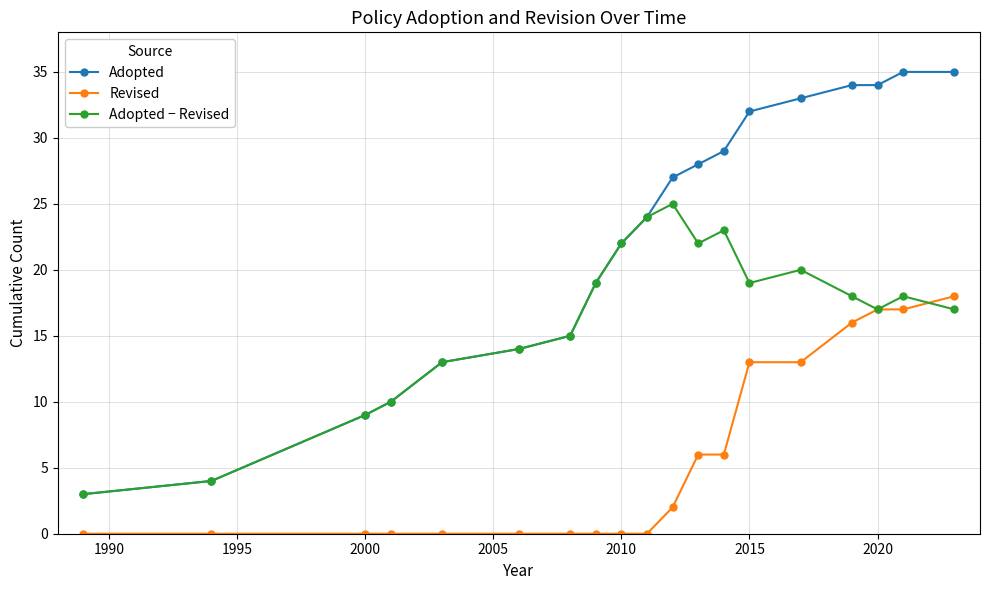

Reading left to right, list all the values displayed in this chart.

Adopted: 3	4	9	10	13	14	15	19	22	24	27	28	29	32	33	34	34	35	35
Revised: 0	0	0	0	0	0	0	0	0	0	2	6	6	13	13	16	17	17	18
Adopted − Revised: 3	4	9	10	13	14	15	19	22	24	25	22	23	19	20	18	17	18	17